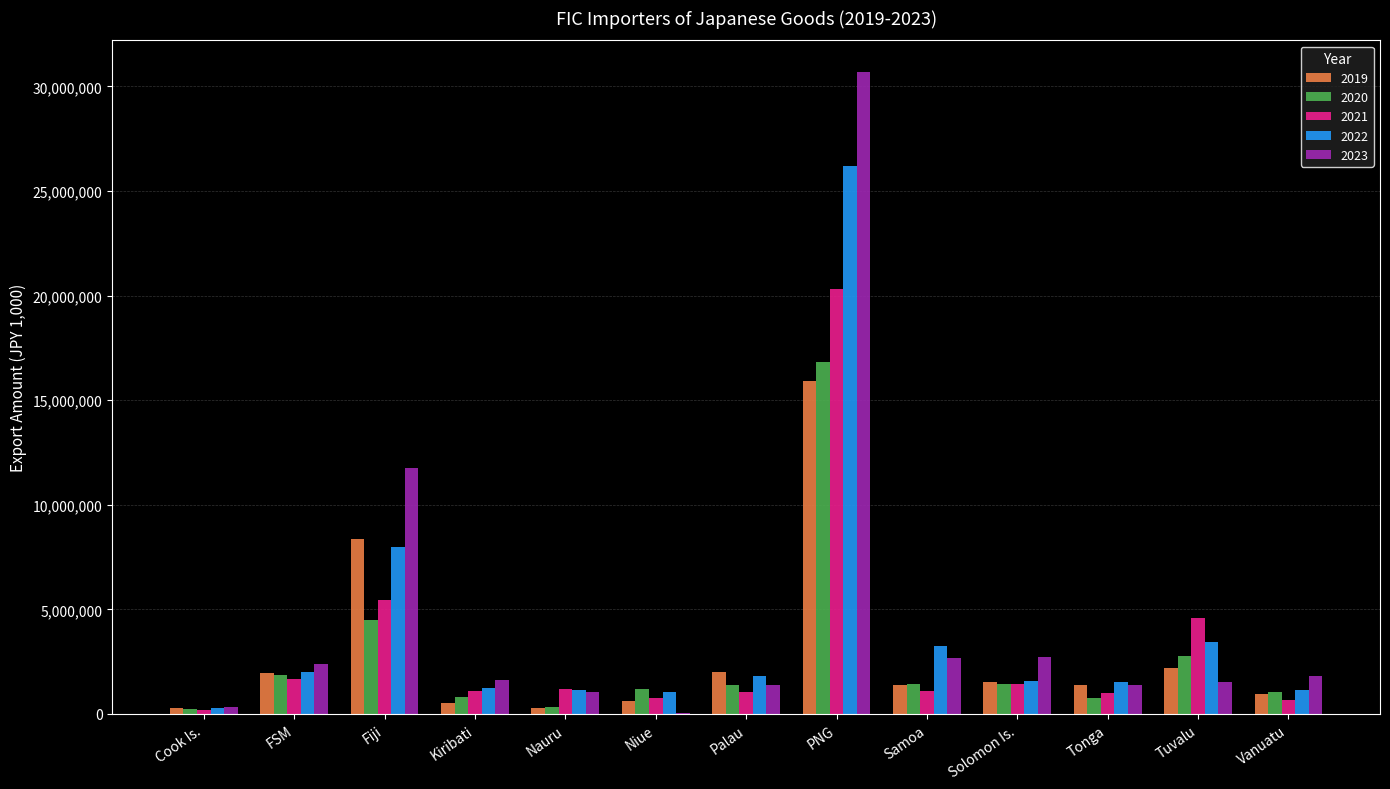

Are the bars grouped side by side (vs. stacked)?

Yes